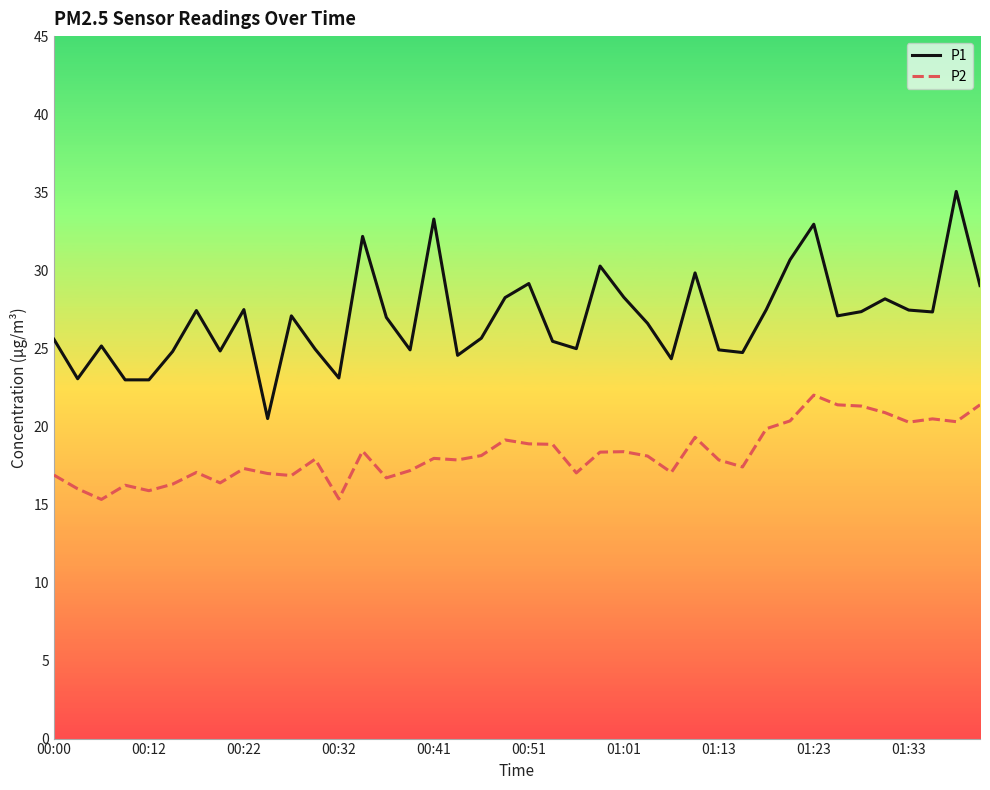

True or false: P1 and P2 intersect in this chart.

False